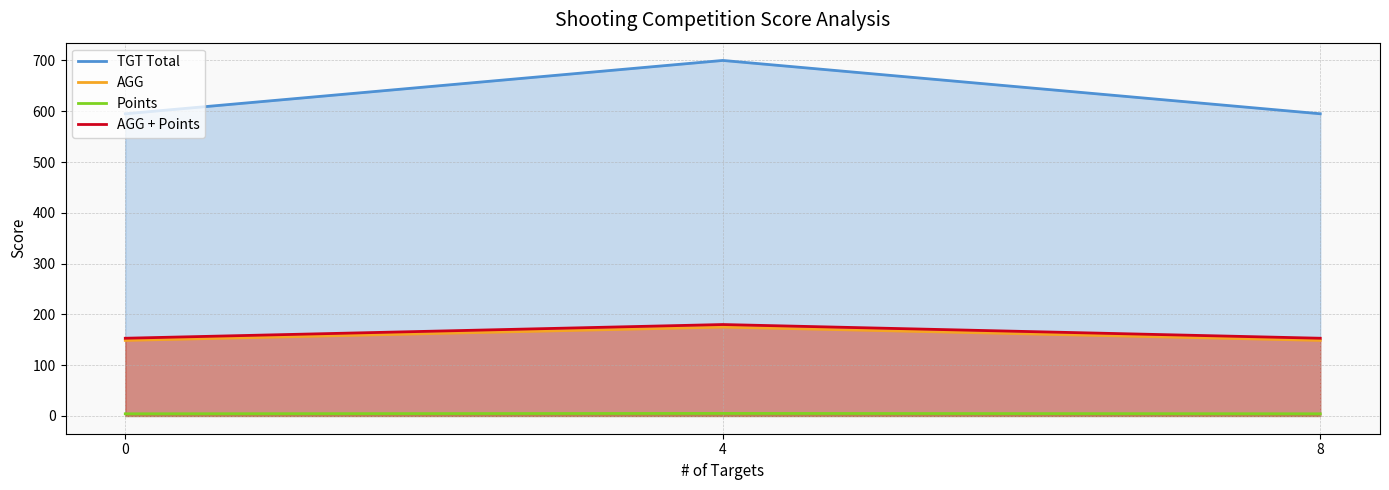

What are all the series names shown in the legend?

TGT Total, AGG, Points, AGG + Points